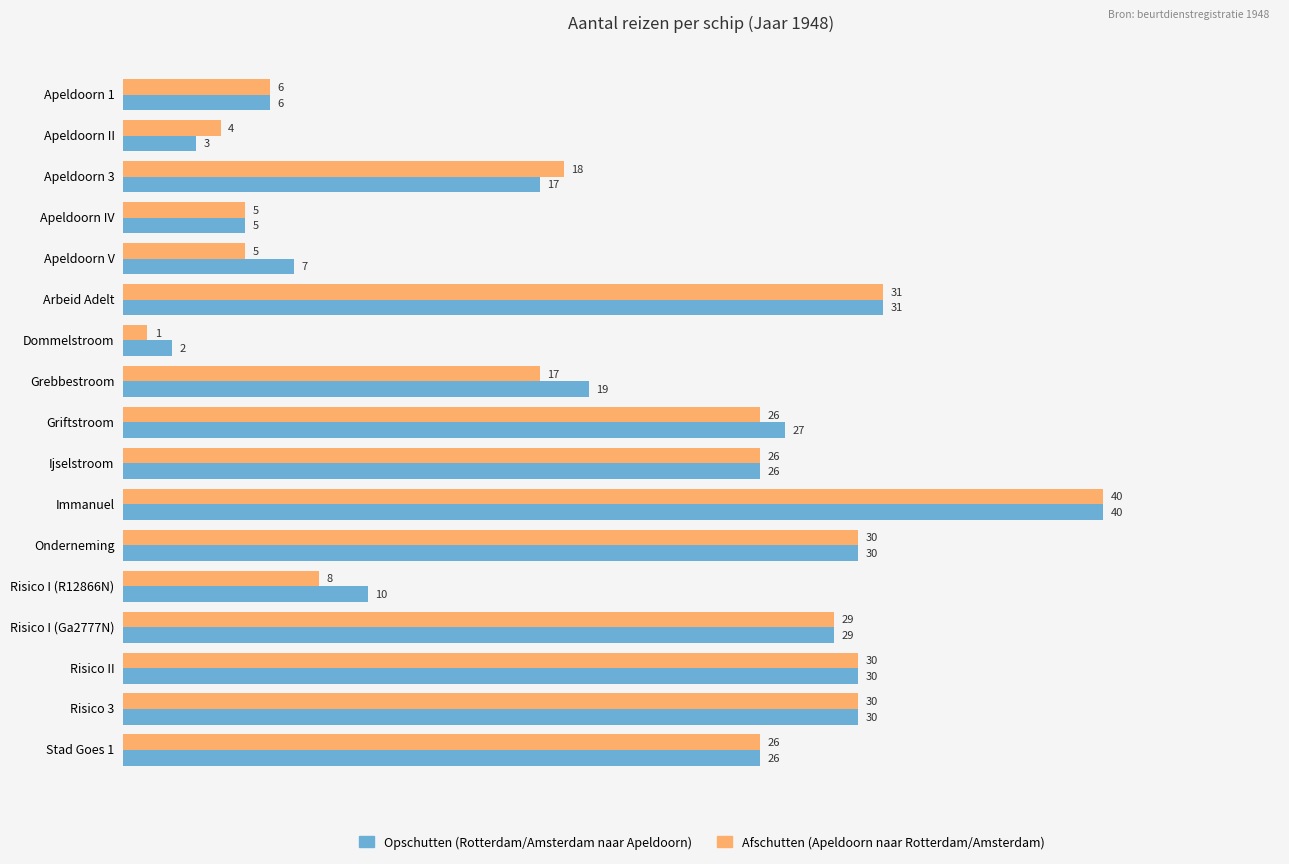

Rank the series by their average value, from highest to lowest.

Opschutten (Rotterdam/Amsterdam naar Apeldoorn), Afschutten (Apeldoorn naar Rotterdam/Amsterdam)